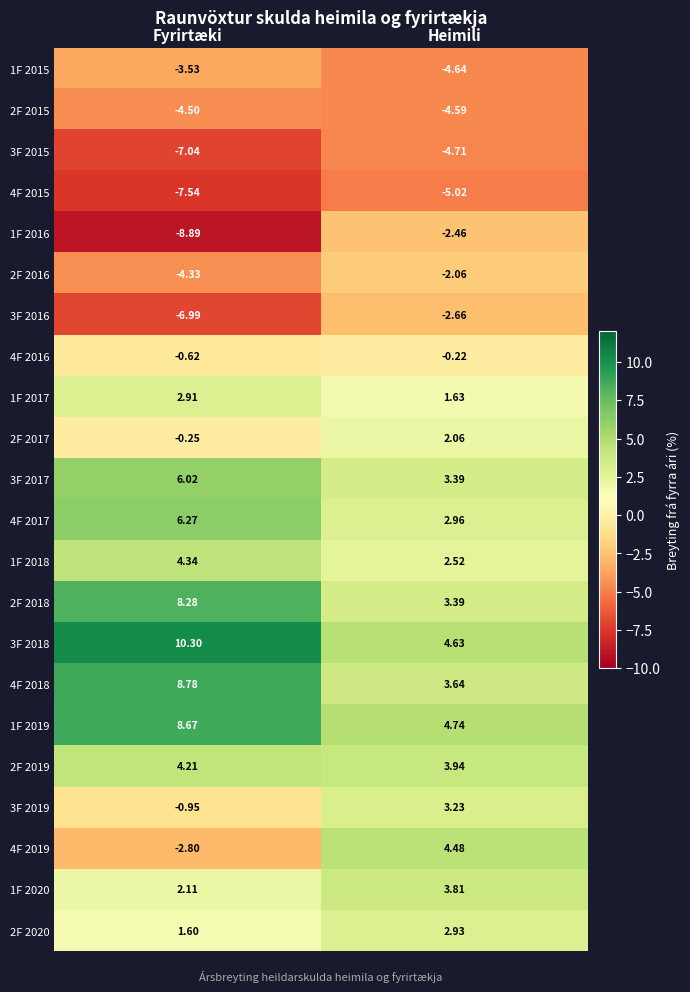

Is the value of 1F 2016 at Fyrirtæki greater than the value of 2F 2019 at Heimili?

No